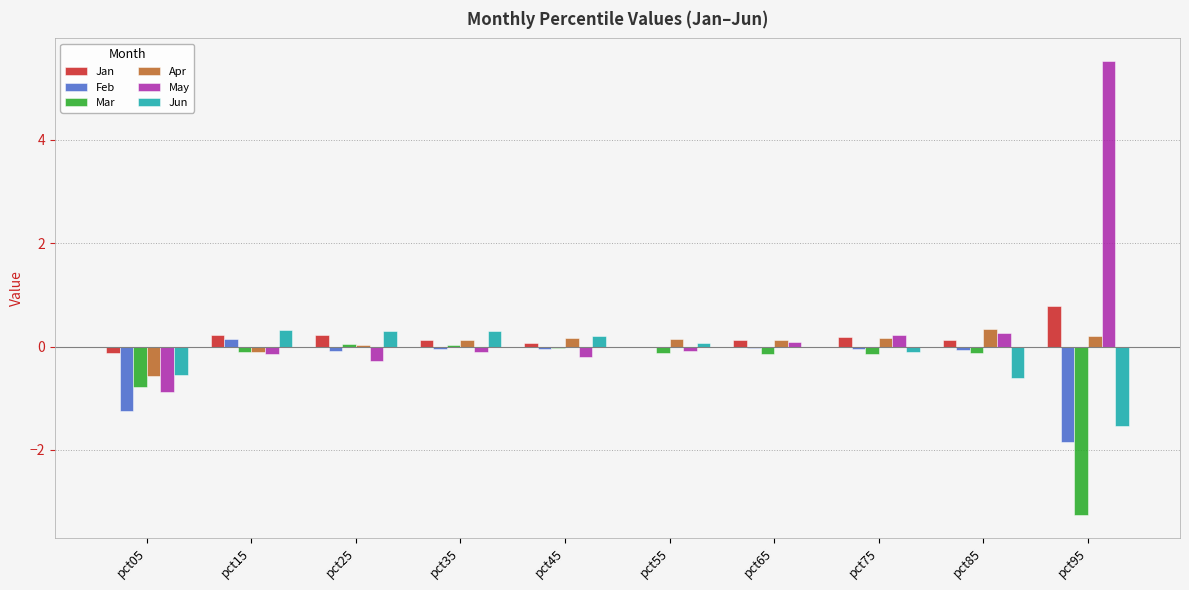

The value of Mar at pct65 is -0.1. True or false?

True